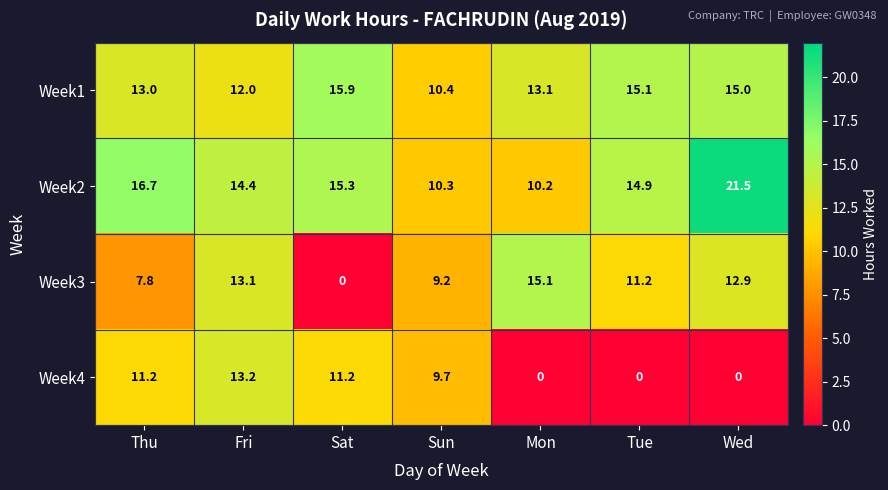

The value of Week1 at Tue is 7.8. True or false?

False